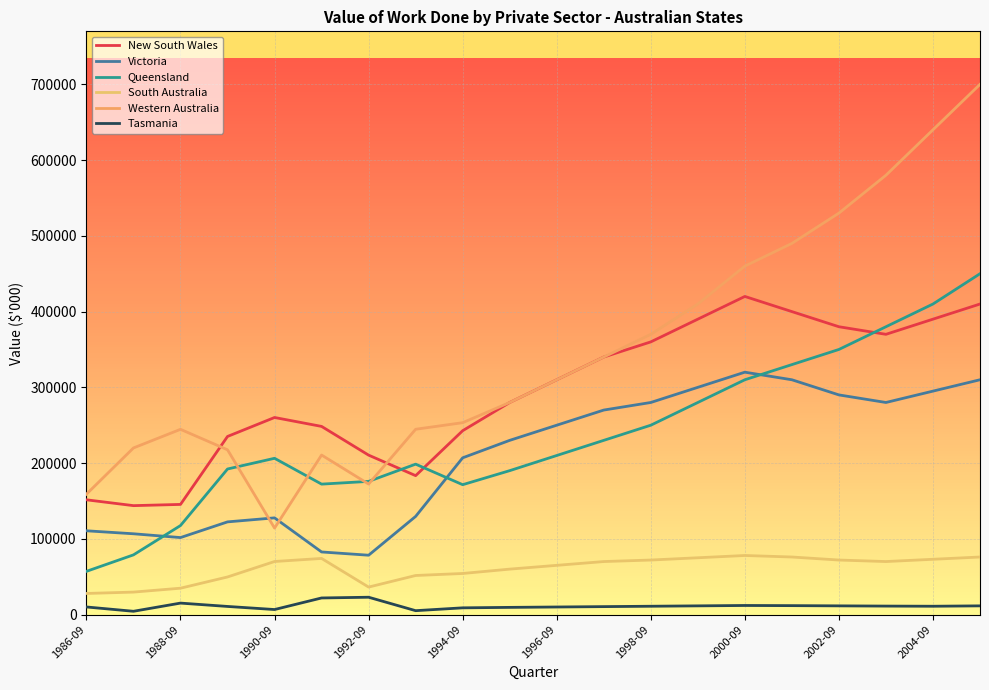

How many lines are shown in the chart?

6